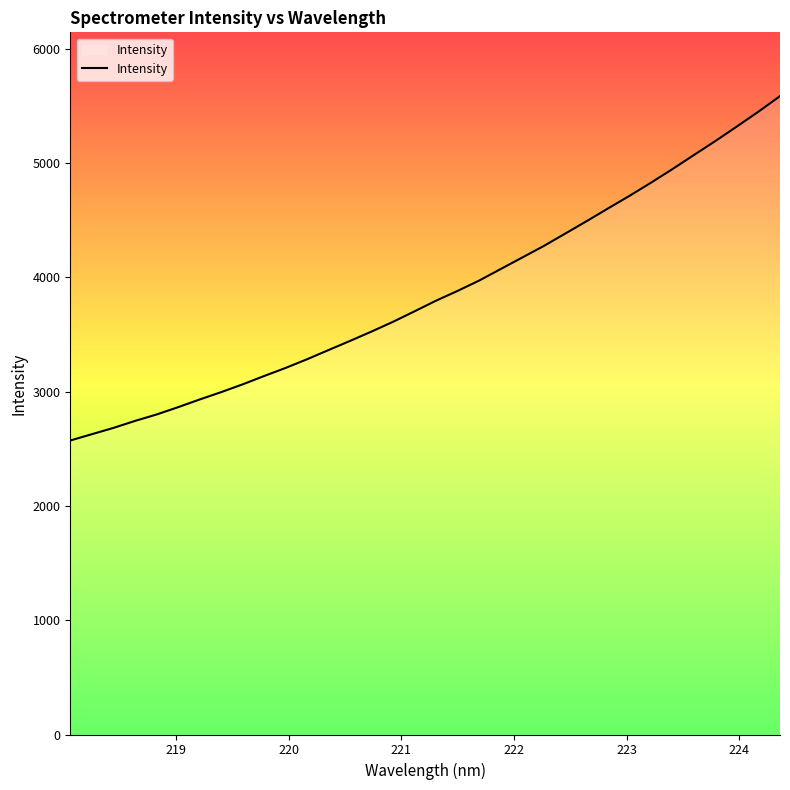

What is the smallest value displayed?

2571.7